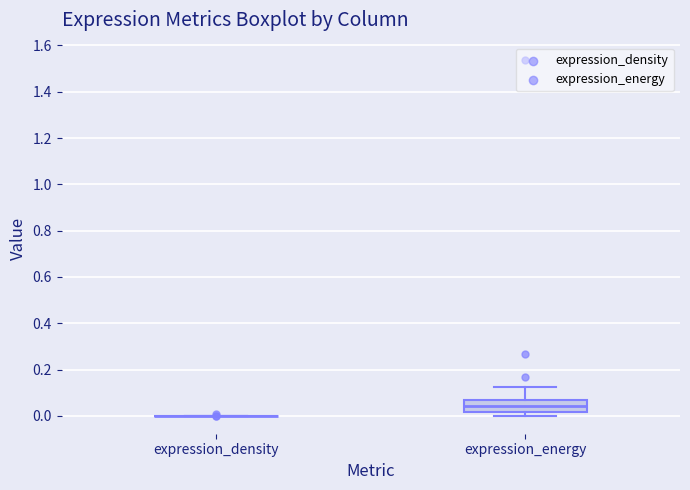

Where is the lower edge of the box for expression_energy on the y-axis? The values are not printed on the chart, so give them approximately, as read against the axis.

0.02